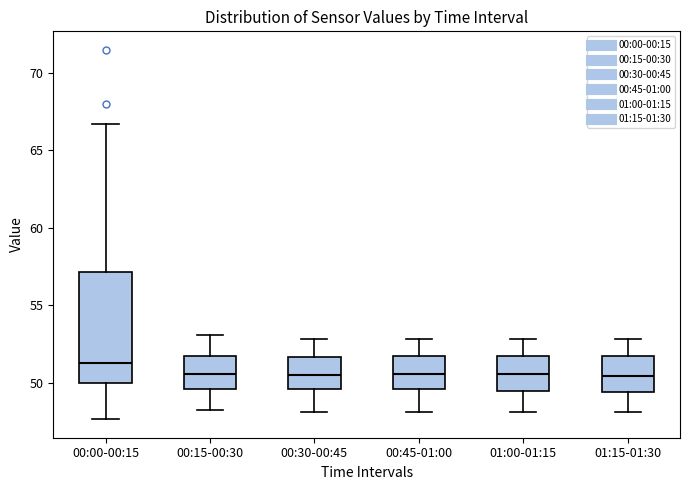

Where does the median line of the box for 01:15-01:30 sit on the y-axis? The values are not printed on the chart, so give them approximately, as read against the axis.

50.5